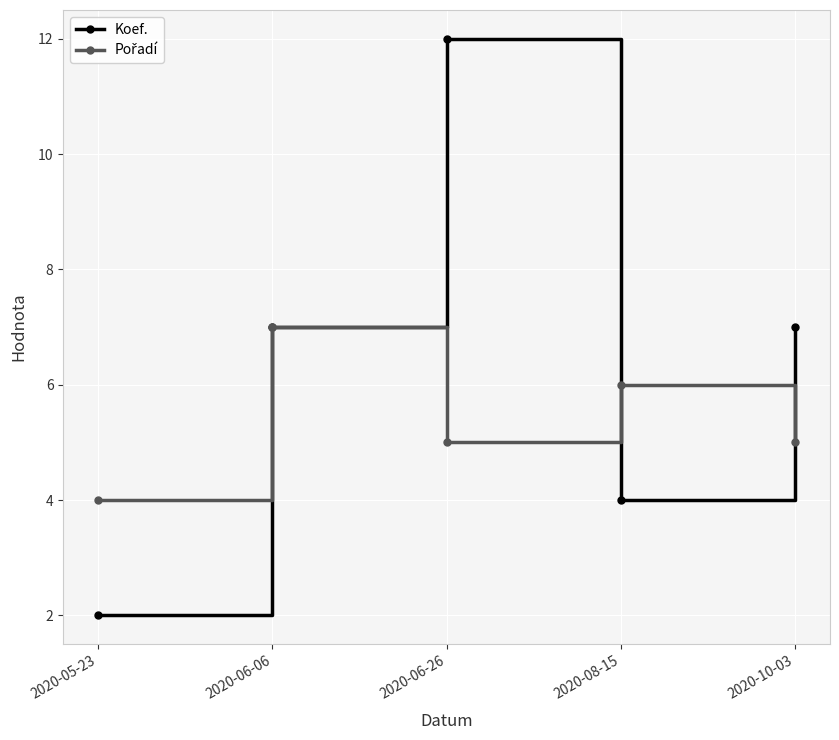

What is the label of the 3rd point from the right?

2020-06-26